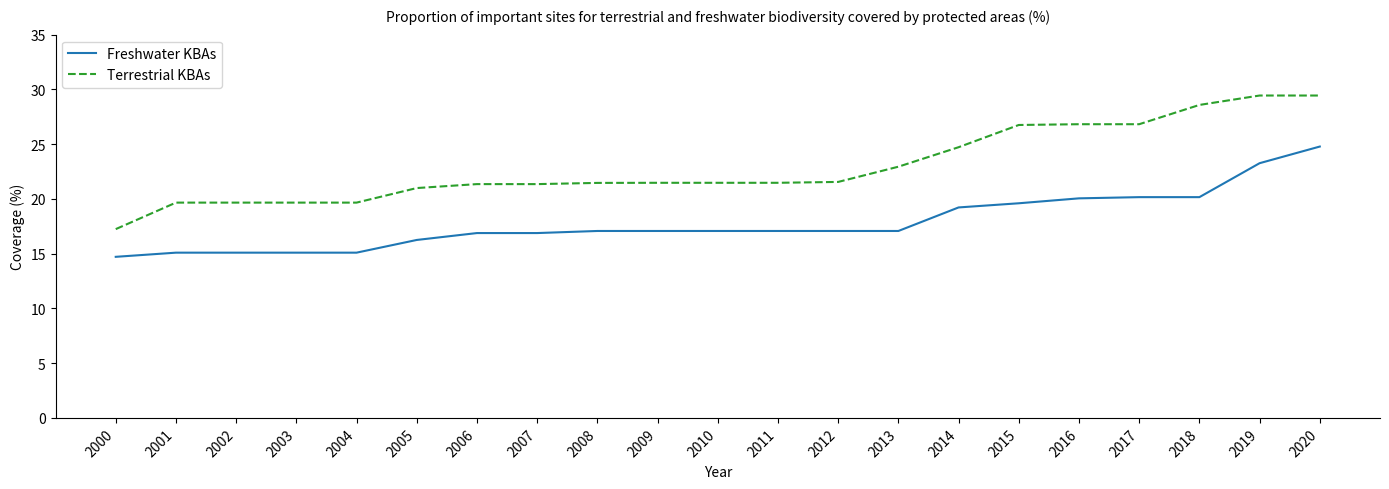

At which category is the sum across all series the highest?

2020